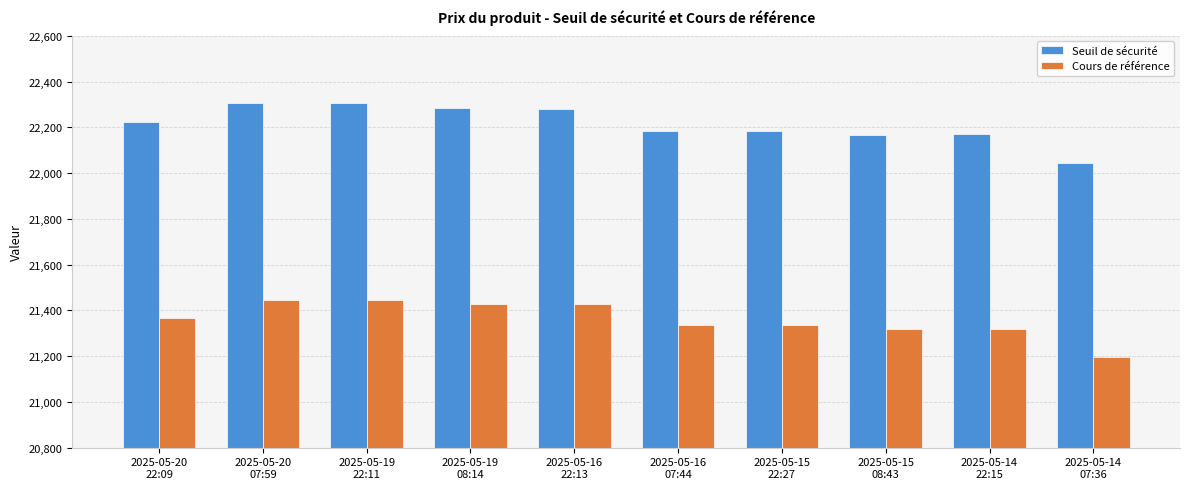

Does the chart contain stacked bars?

No